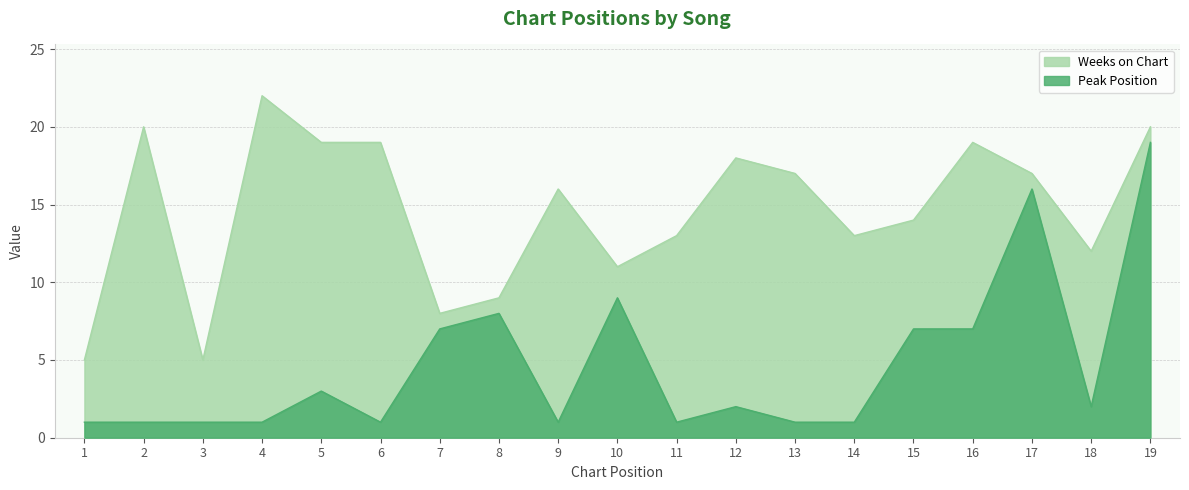

Where is the first local minimum?

6